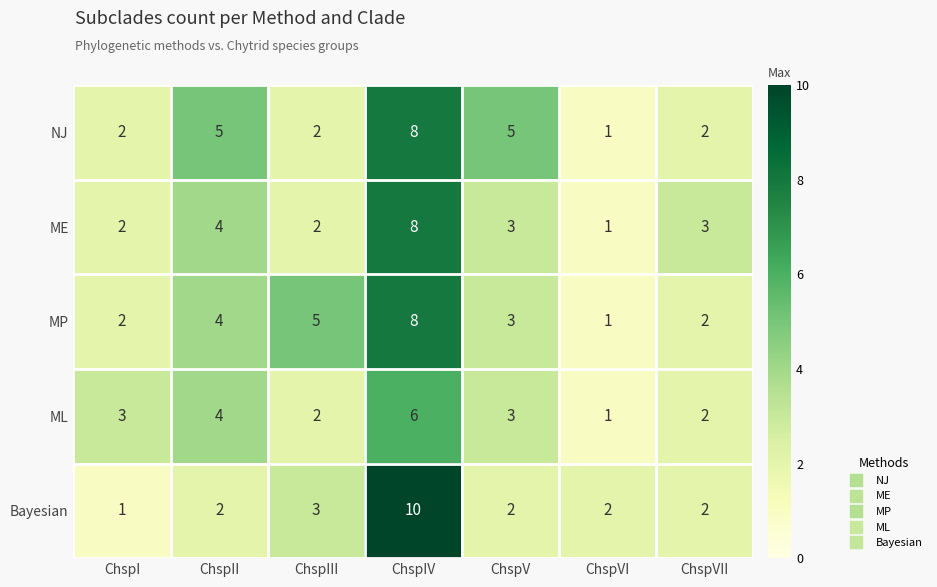

Which category has the highest value across all series?

ChspIV